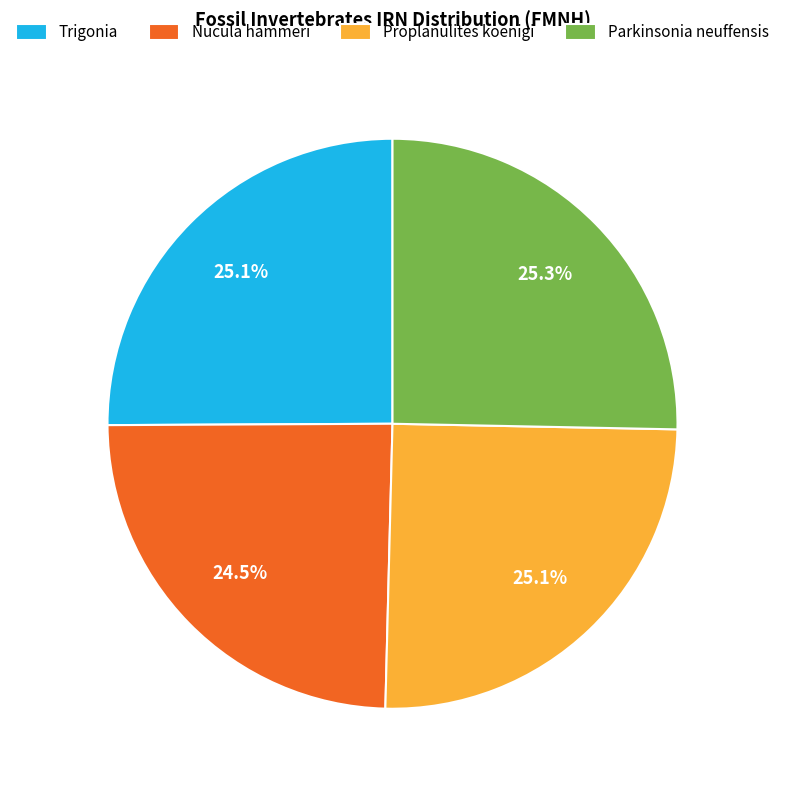

Which category has the smallest portion of the pie?

Nucula hammeri